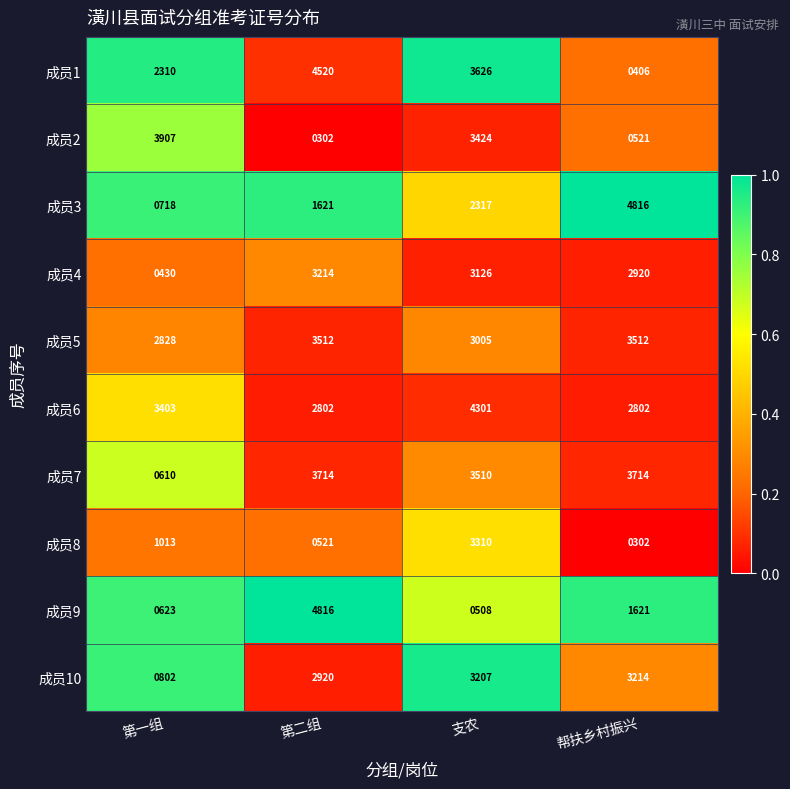

What is the difference between the maximum and minimum values in the 成员6 series?

1499